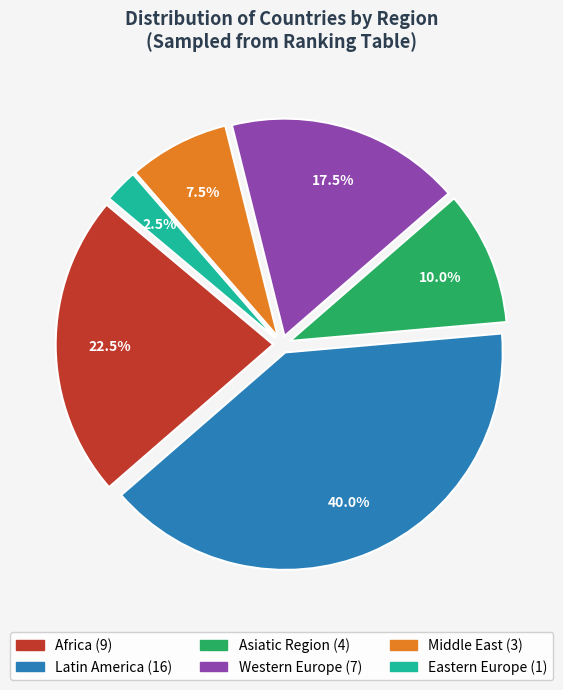

To the nearest percent, what is the average slice percentage?

17%